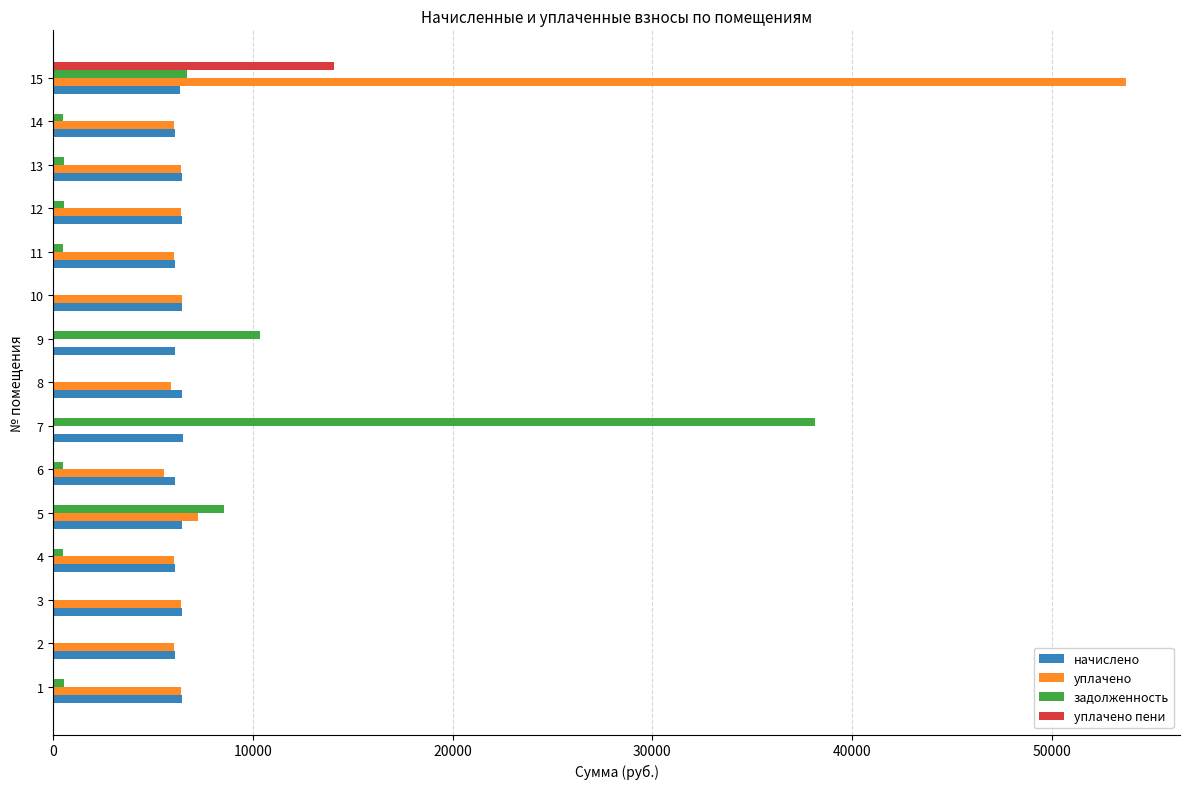

What is the sum of all уплачено пени values?

14073.6